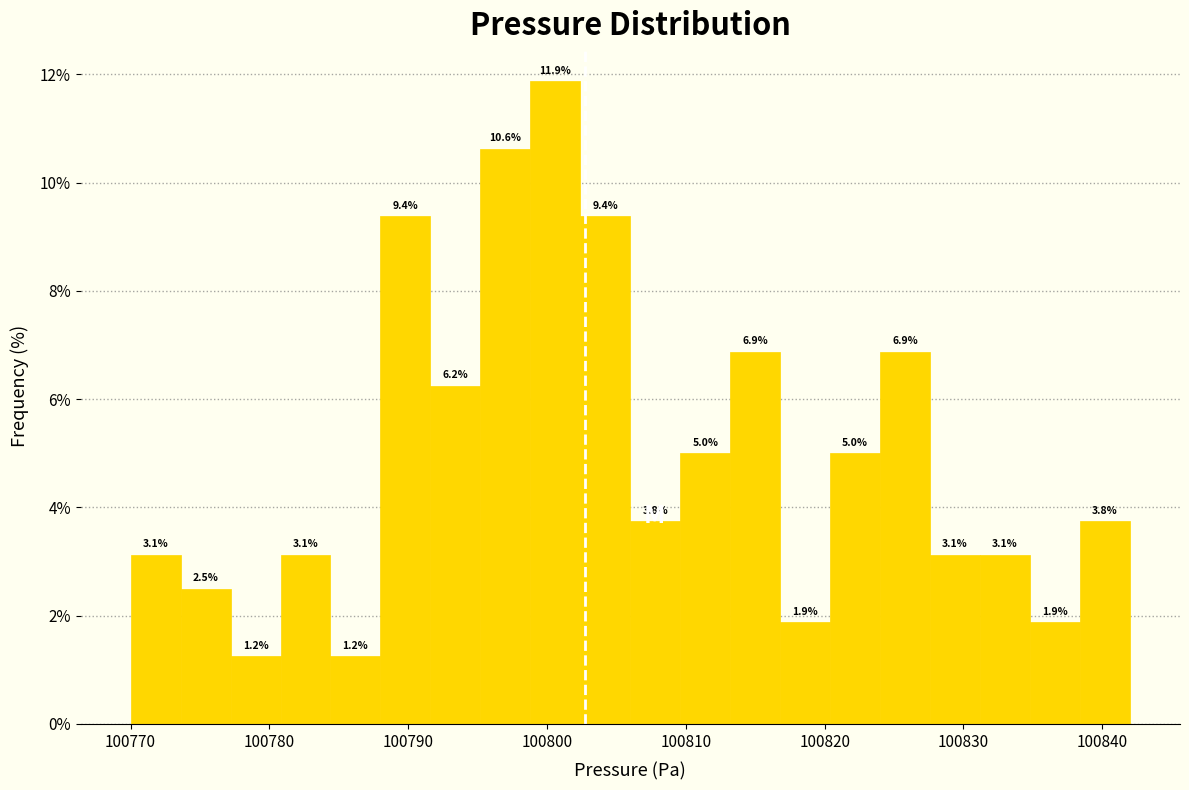

Around what value on the x-axis is the tallest bar? Give the approximate position of its centre, as read against the axis.

100801